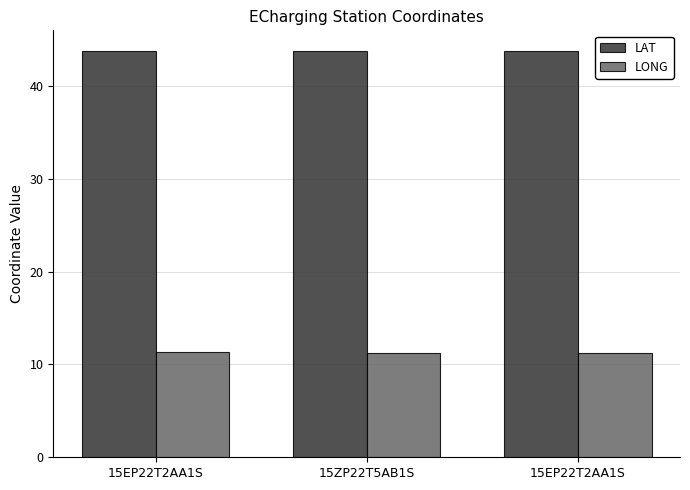

The value of LONG at 15EP22T2AA1S is 11.2. True or false?

True